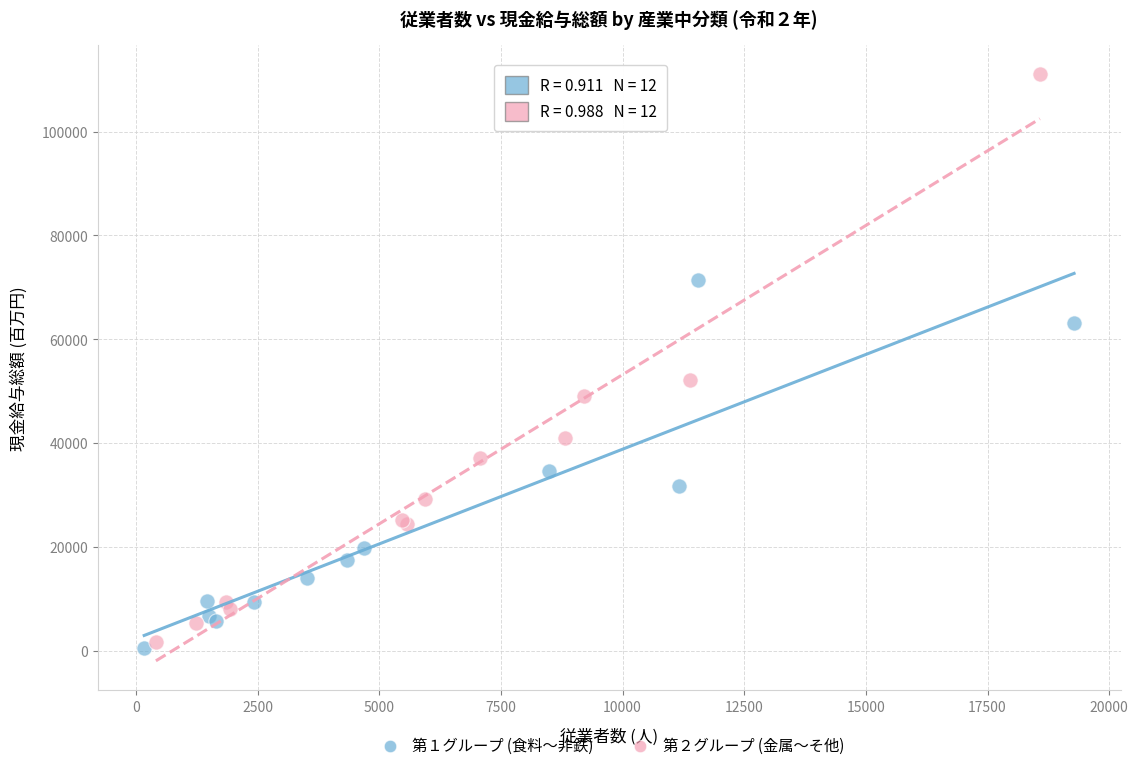

Which series has the widest spread of Y values?

第２グループ (金属〜そ他)